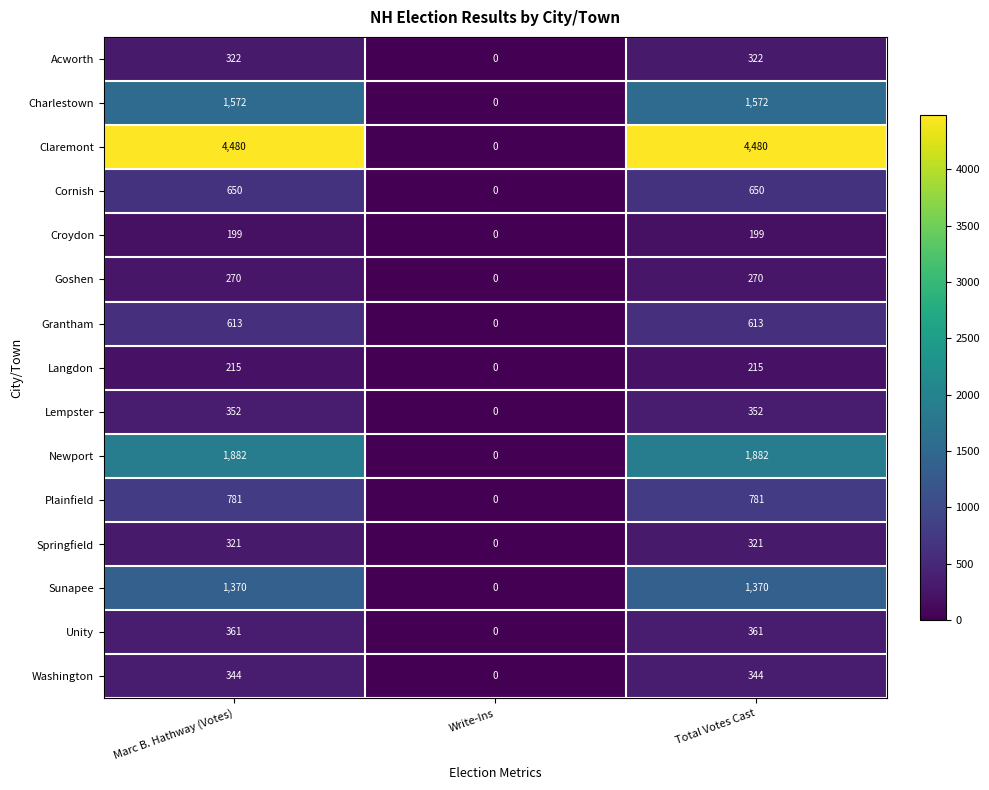

What is the greatest value displayed?

4480